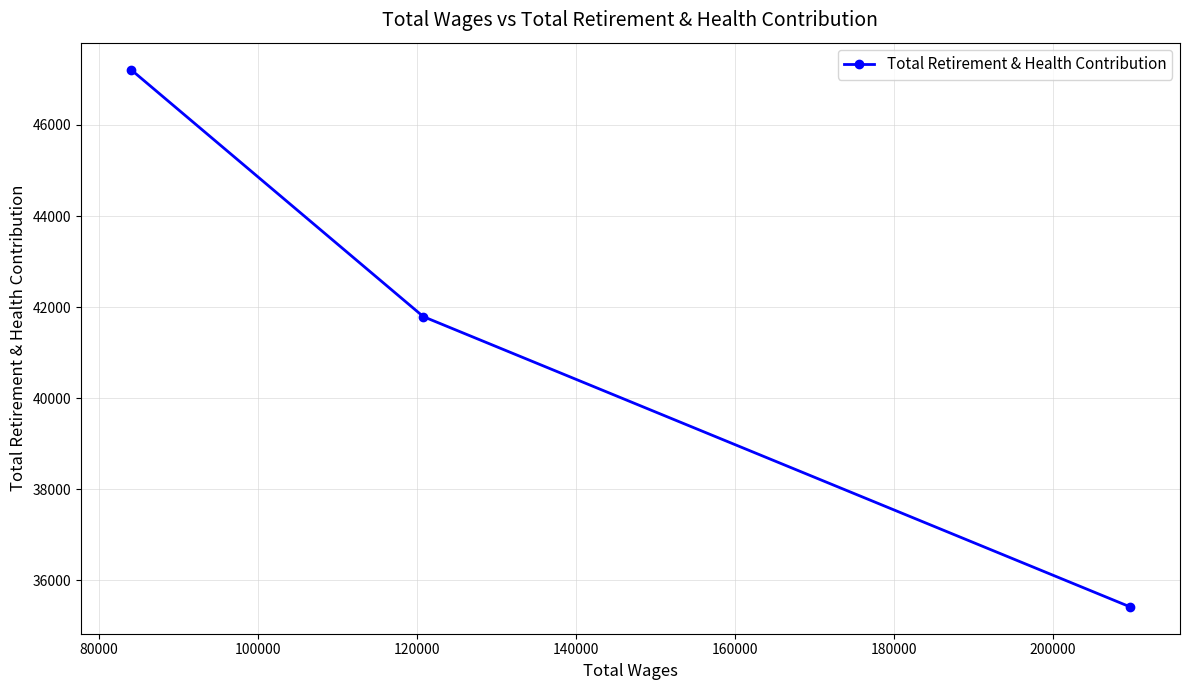

What is the difference between the second highest and minimum values?

6373